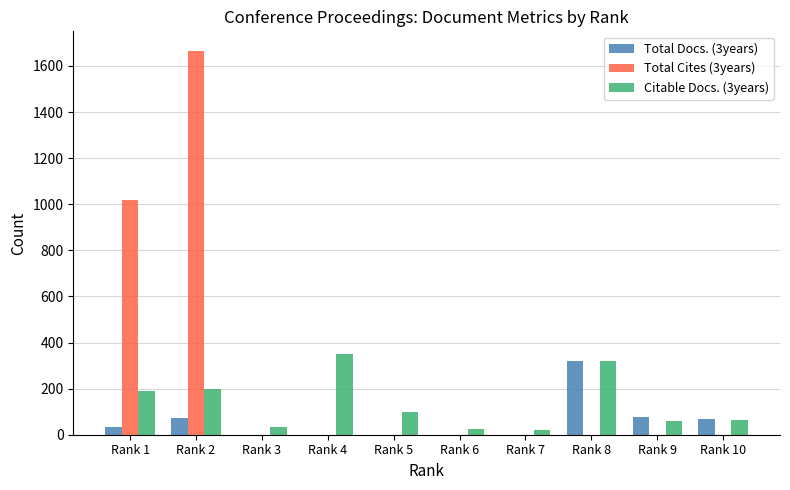

Is the value of Citable Docs. (3years) at Rank 2 greater than the value of Total Cites (3years) at Rank 3?

Yes